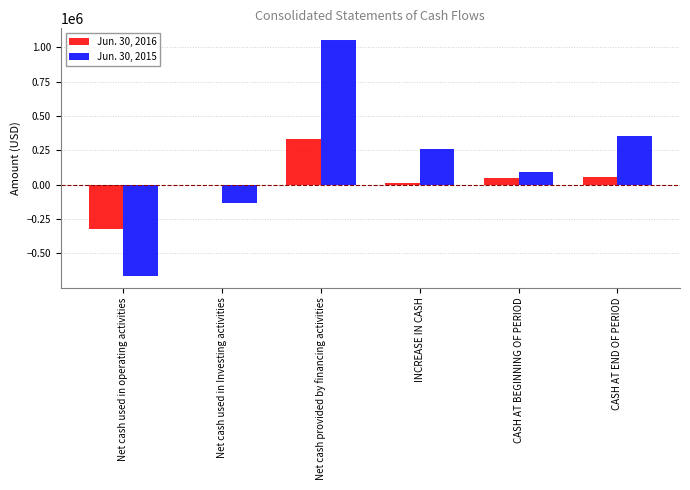

The value of Jun. 30, 2016 at Net cash provided by financing activities is 332668. True or false?

True